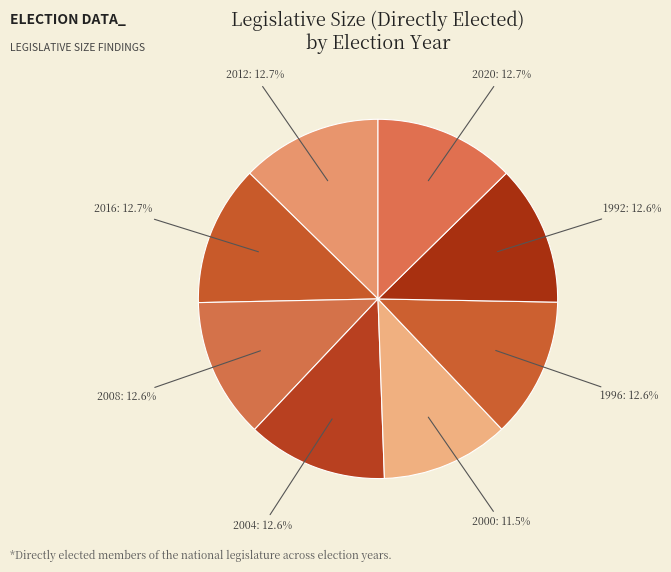

Does 2016 account for over 50% of the chart?

No